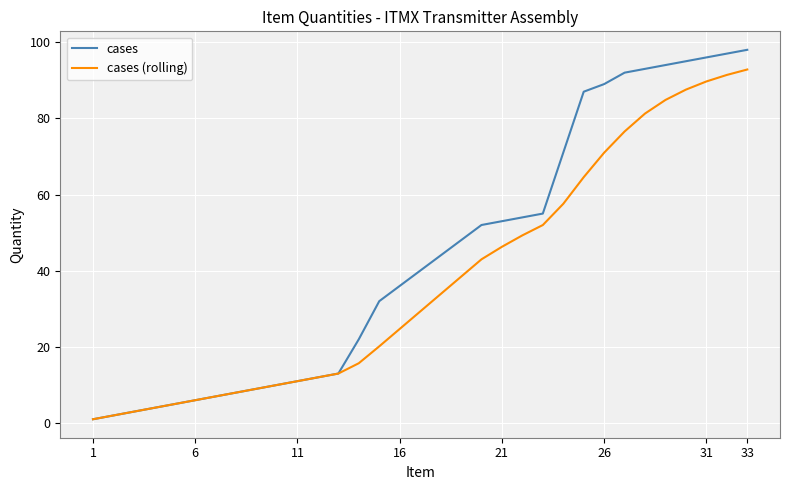

How many values in the cases (rolling) series exceed 29?

17